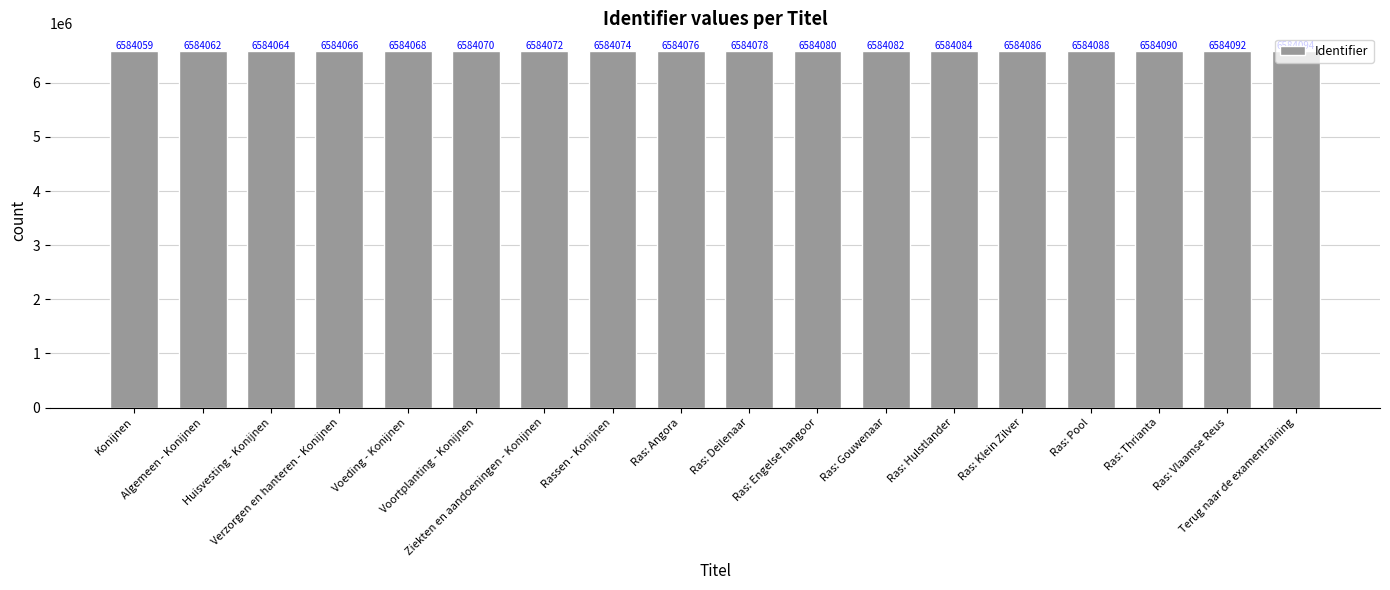

Which has a higher value, Ras: Pool or Ras: Angora?

Ras: Pool